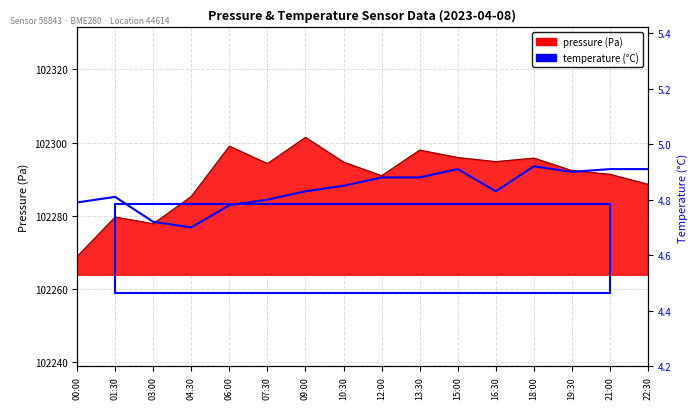

Between 00:00 and 19:30, which is larger?

19:30